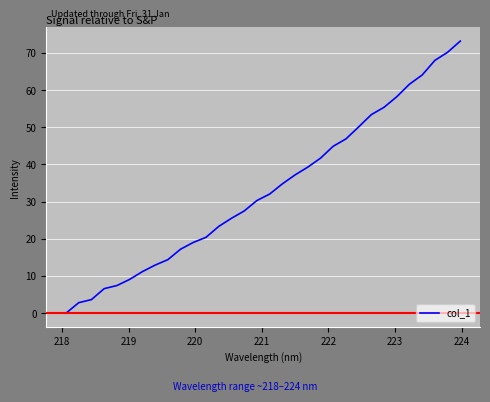

What is the maximum value shown in the chart?

73.2